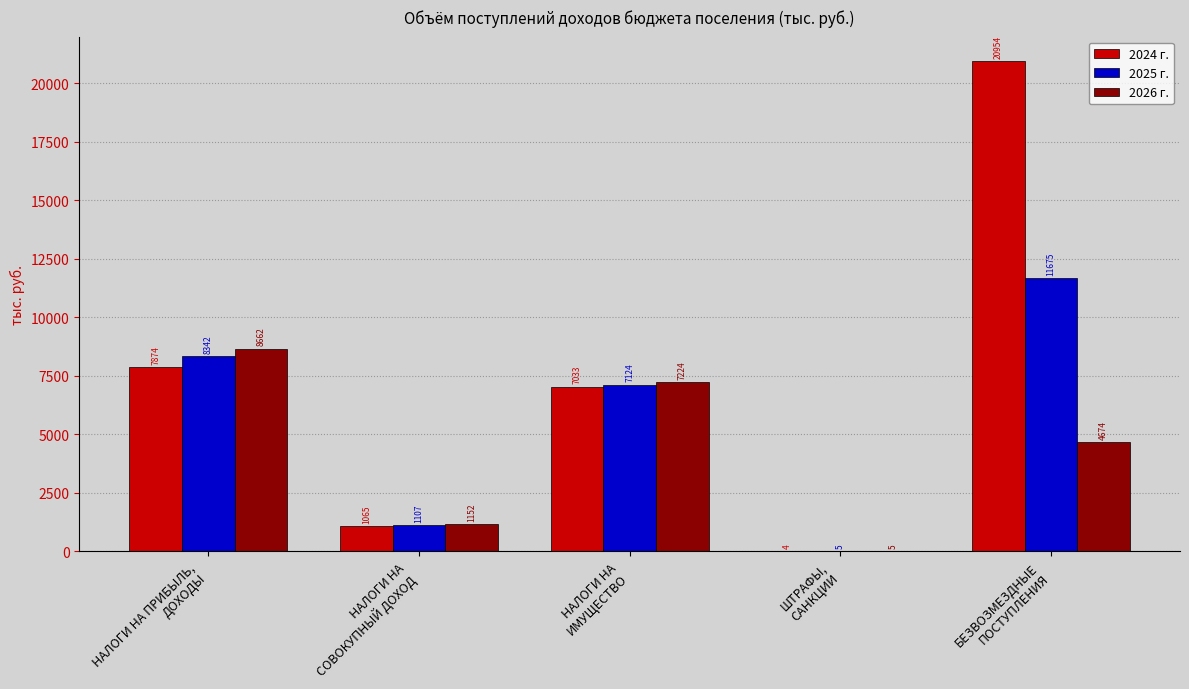

Does the chart contain stacked bars?

No